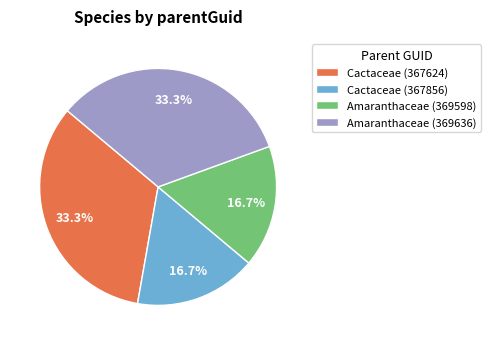

Do Amaranthaceae (369636) and Cactaceae (367624) together represent more than half of the pie?

Yes